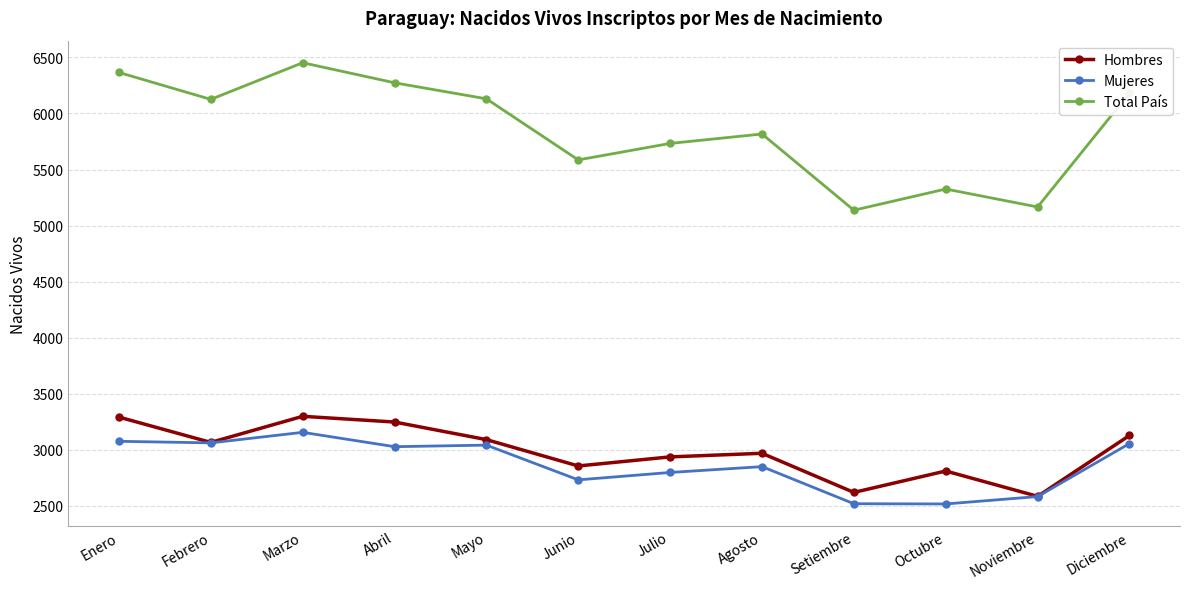

What is the difference between the highest and lowest values at Marzo?

3298